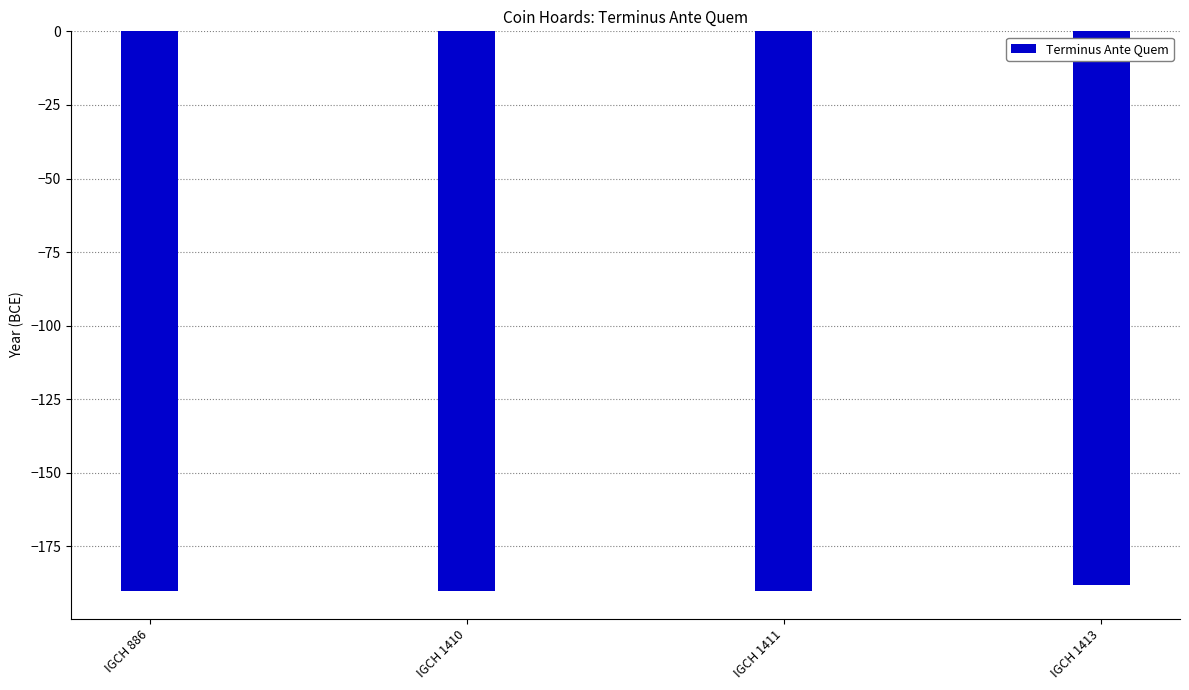

Reading left to right, what are all the values shown in this chart?

IGCH 886=-190	IGCH 1410=-190	IGCH 1411=-190	IGCH 1413=-188